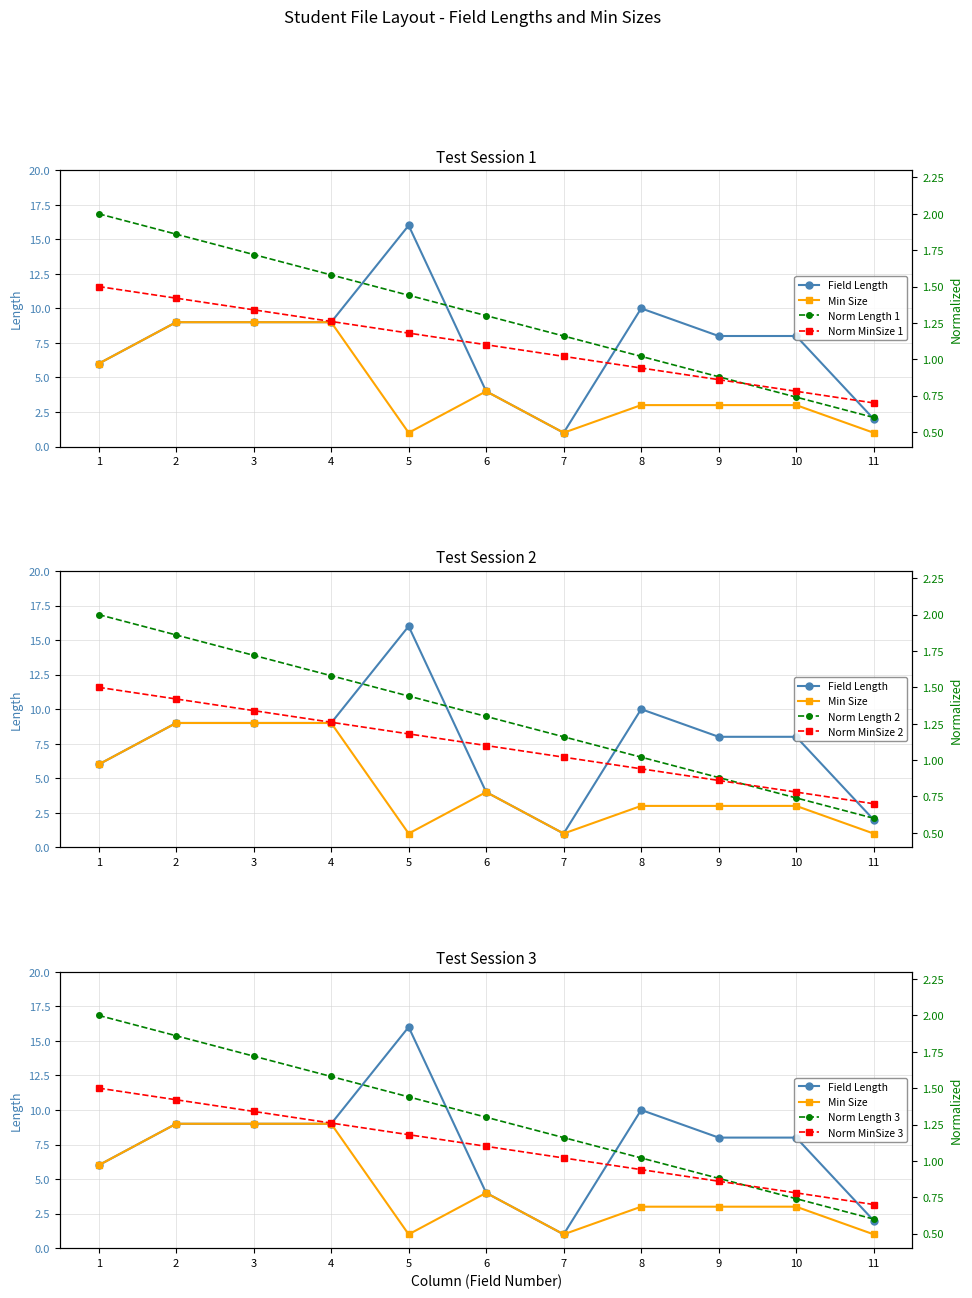

How many Min Size values are between 1 and 9?

11